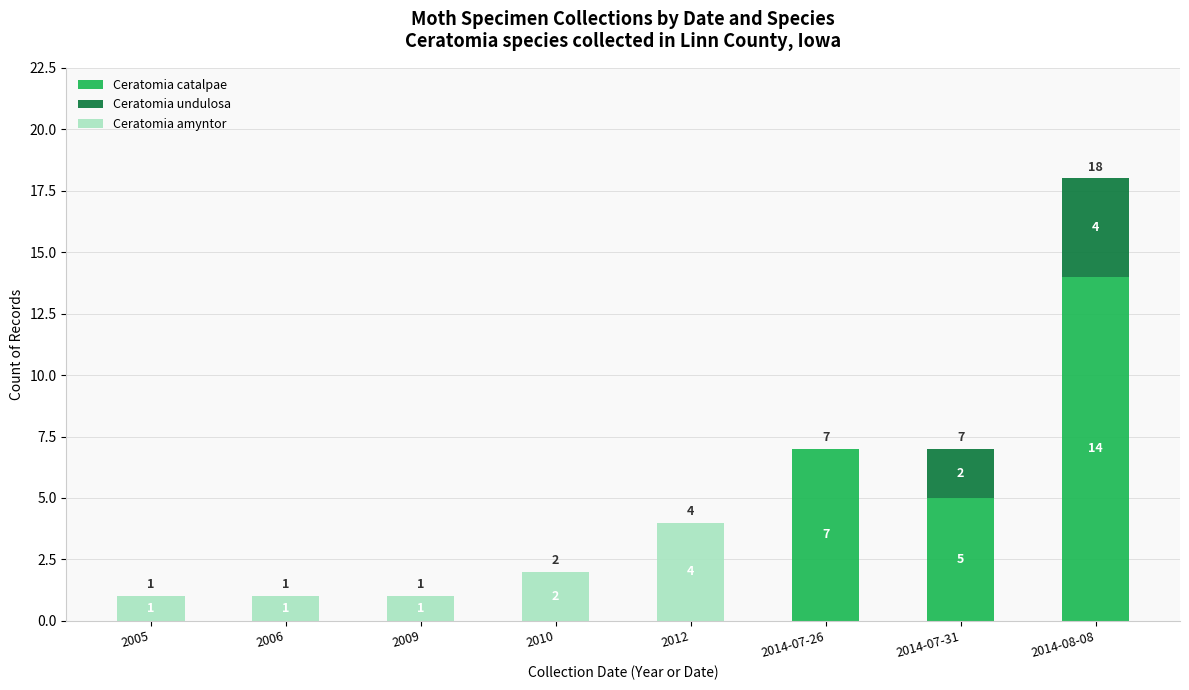

At which category is the sum across all series the highest?

2014-08-08